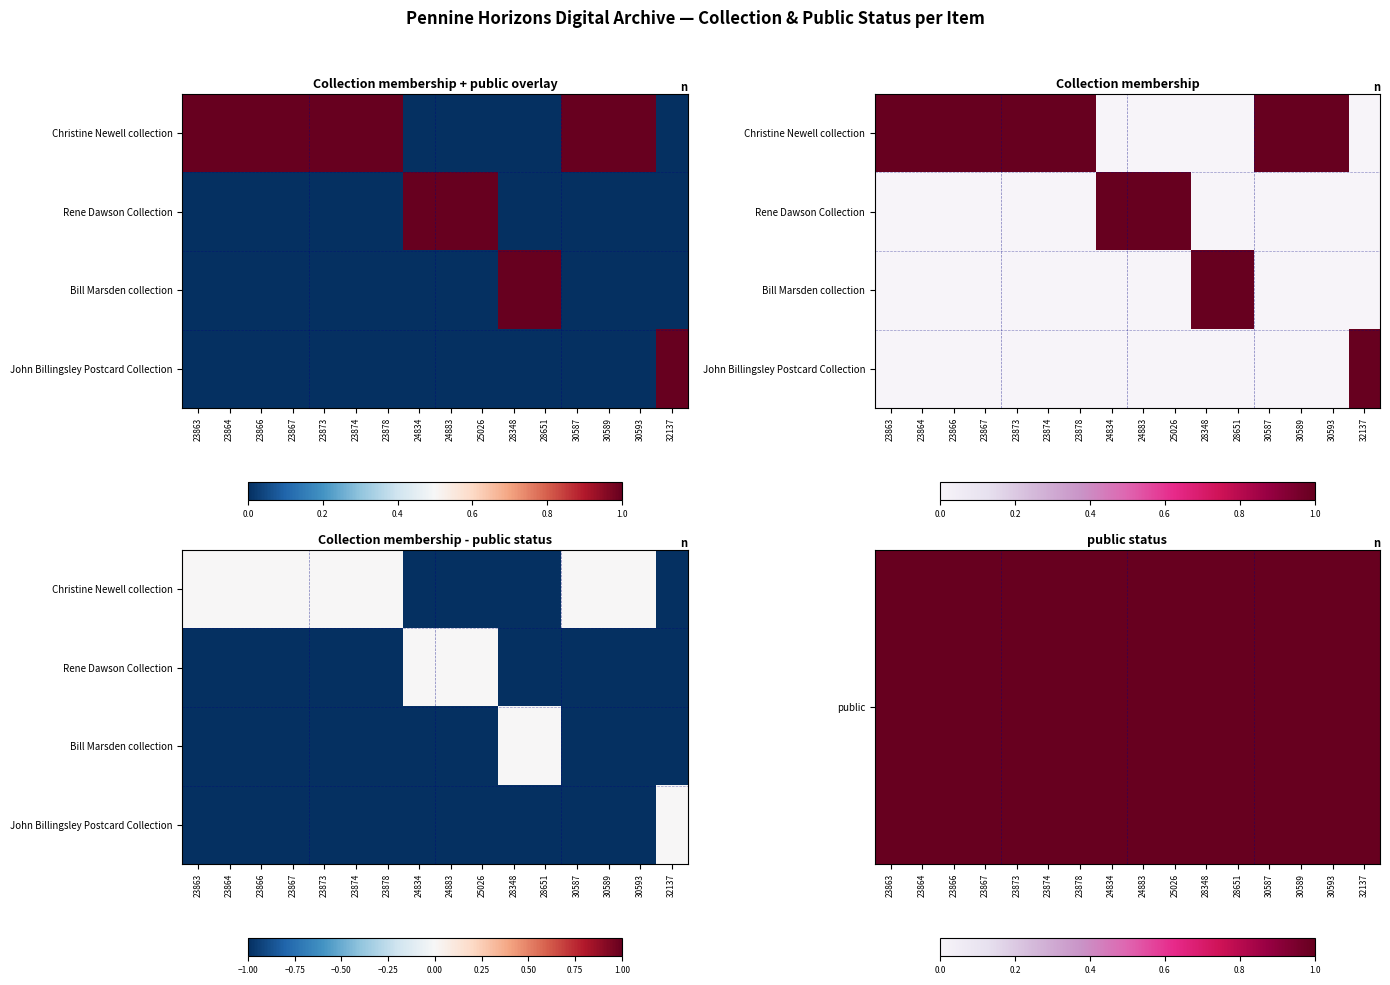

How many negative values does the Rene Dawson Collection series have?

13